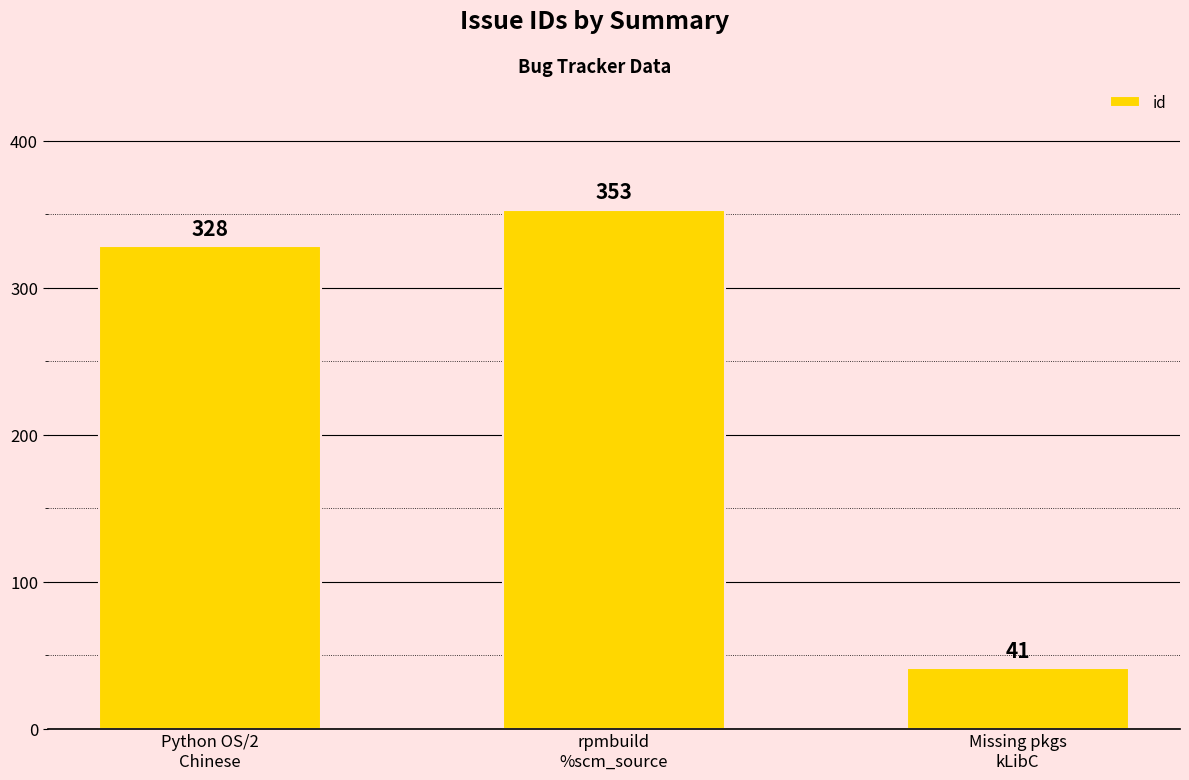

What is the label of the 1st bar from the right?

Missing pkgs
kLibC